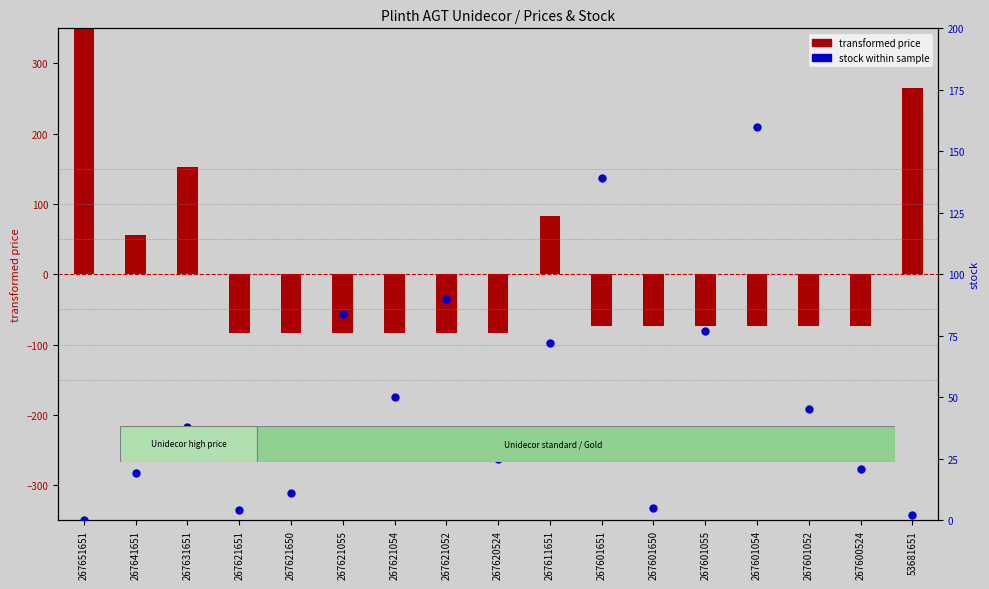

At which category is the sum across all series the highest?

267651651